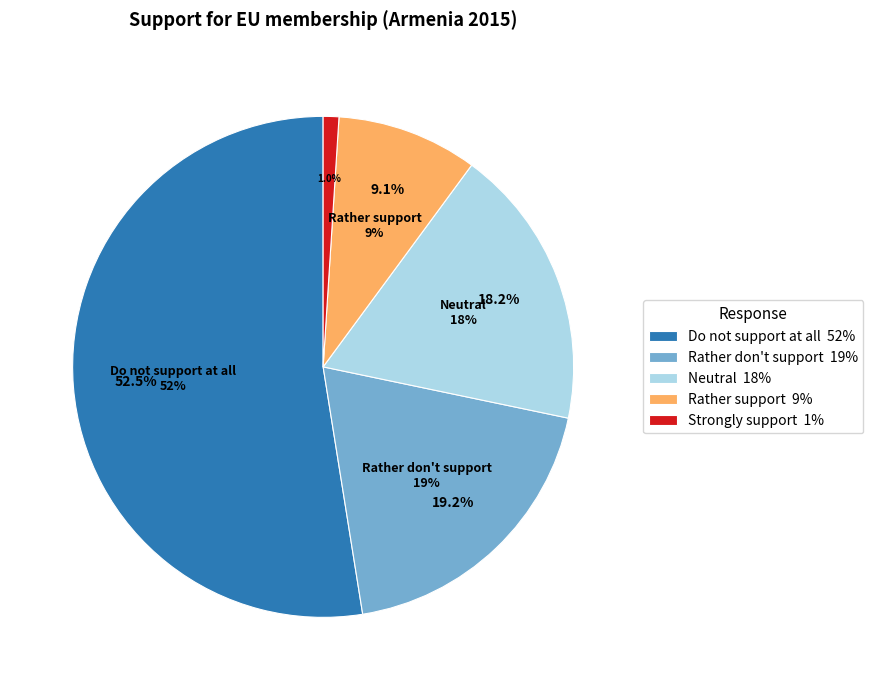

Is there any slice that represents more than half of the pie?

Yes